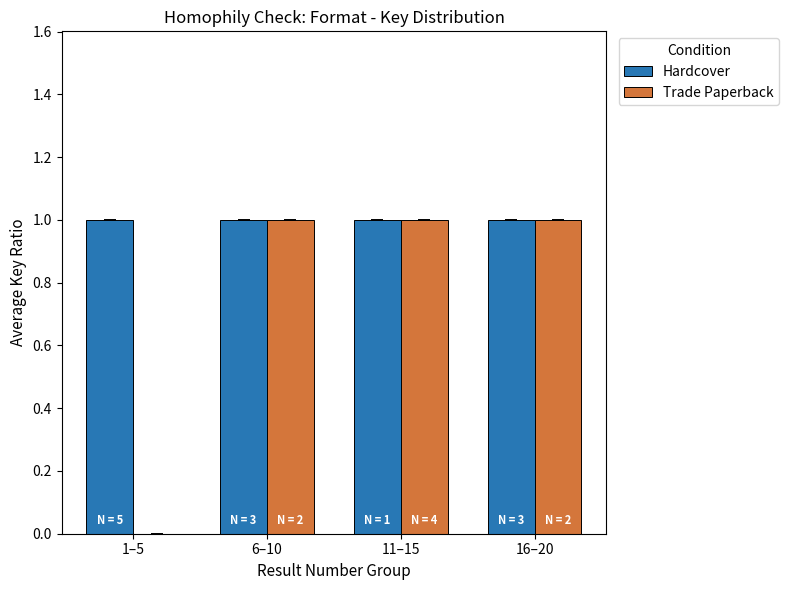

What is the sum of the Hardcover values at 16–20 and 11–15?

2.0